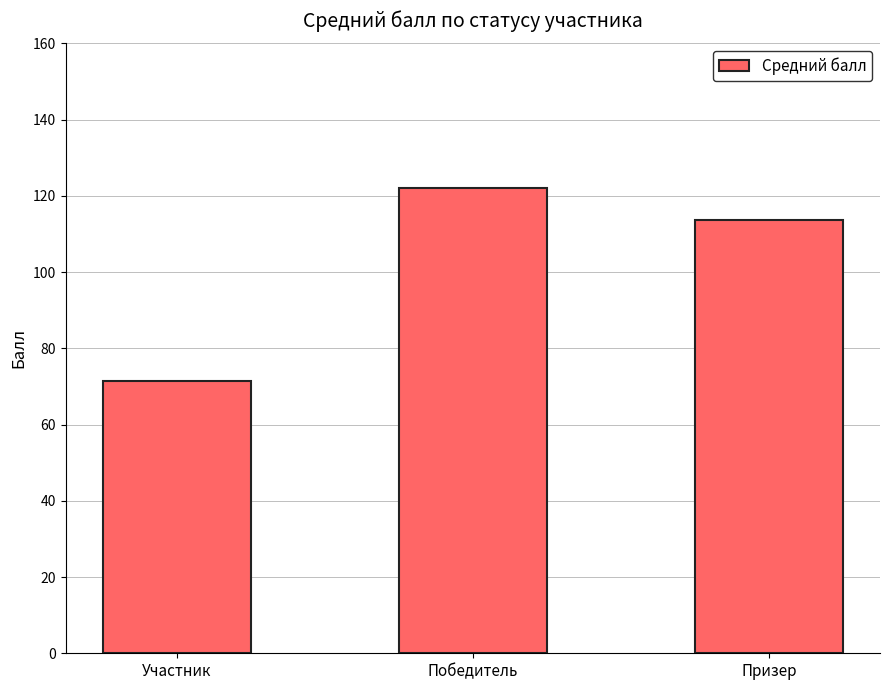

Which category has the lowest value across all series?

Участник